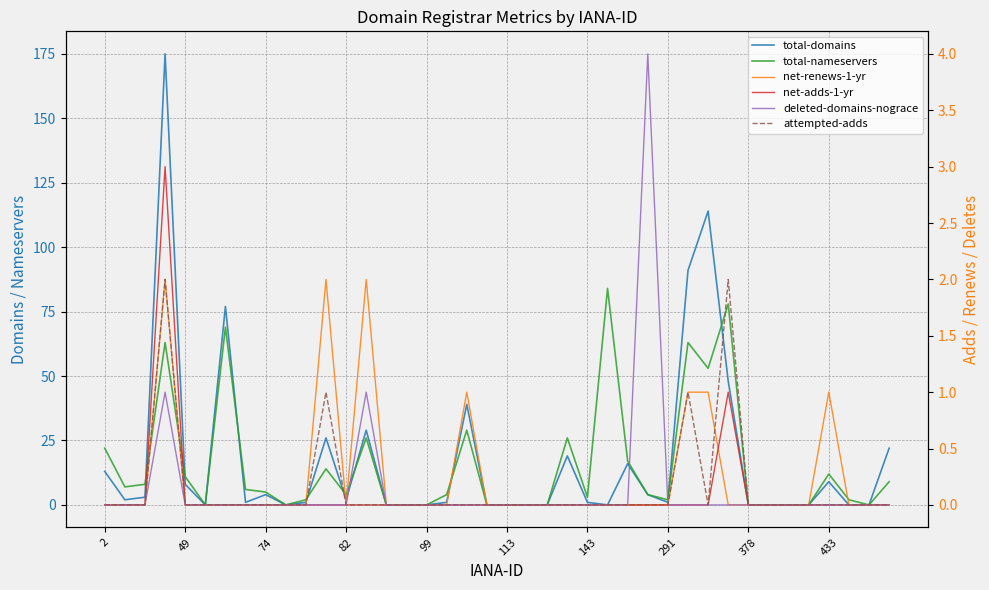

Count the deleted-domains-nograce values in the range 0 to 1.

39